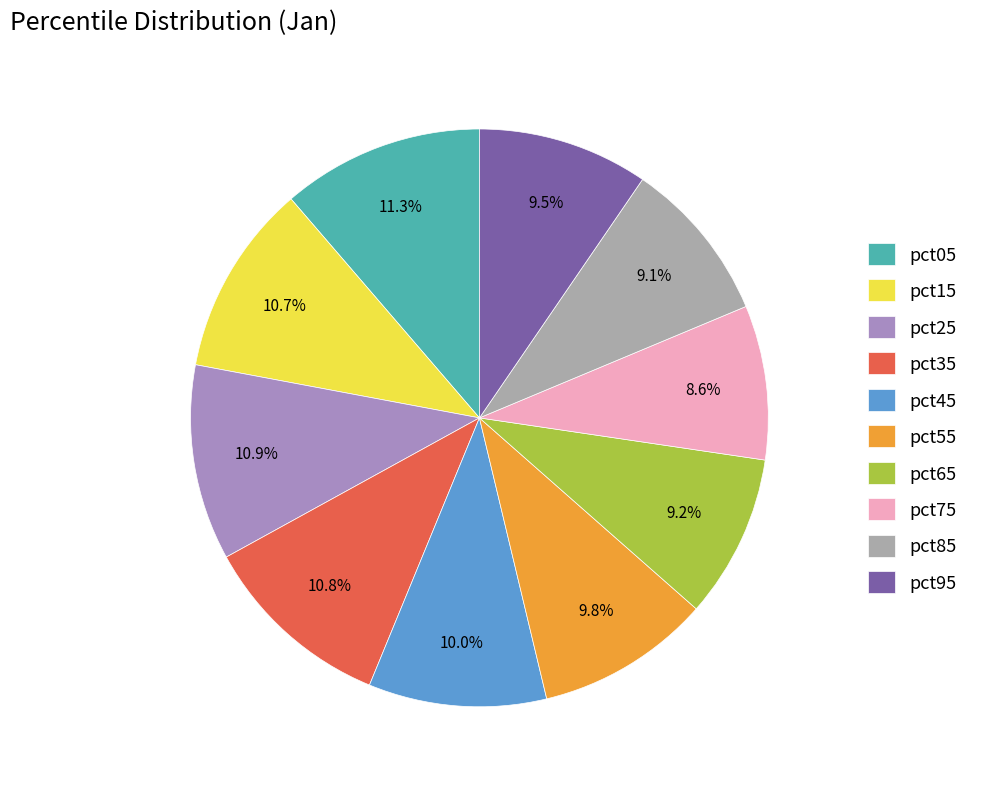

Which has a higher value, pct95 or pct05?

pct05